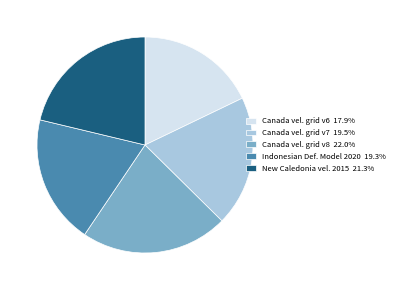

Does any single category account for the majority?

No